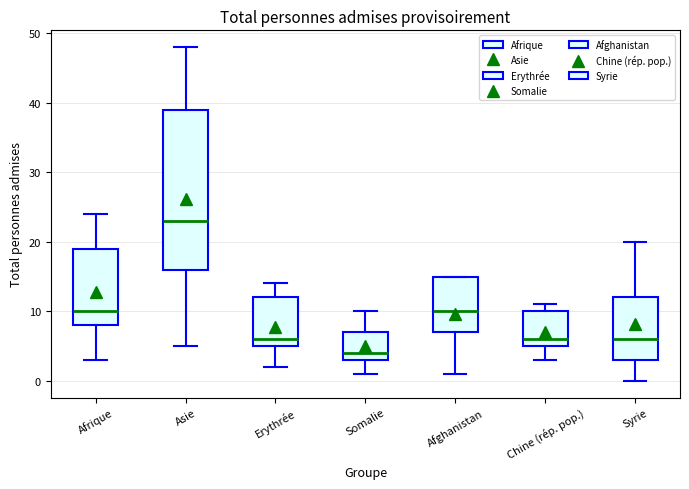

Where is the upper edge of the box for Erythrée on the y-axis? The values are not printed on the chart, so give them approximately, as read against the axis.

12